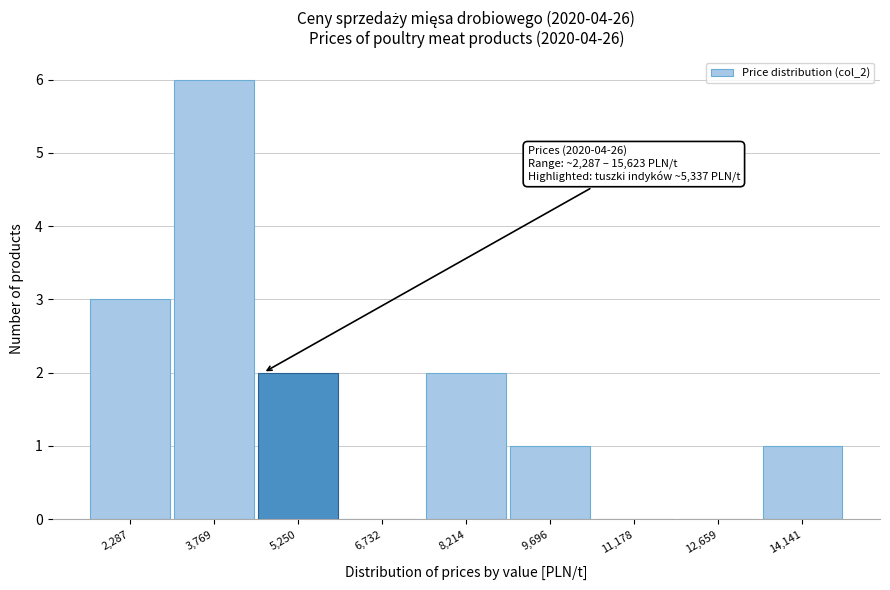

Reading left to right, transcribe all the data shown in this chart.

2,287=3	3,769=6	5,250=2	6,732=0	8,214=2	9,696=1	11,178=0	12,659=0	14,141=1